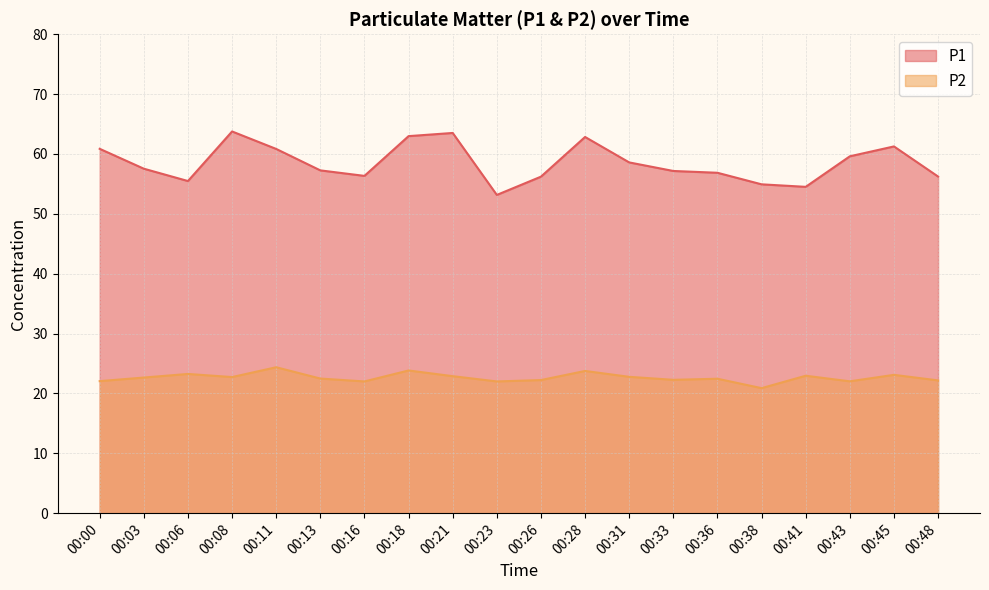

How many lines are shown in the chart?

2